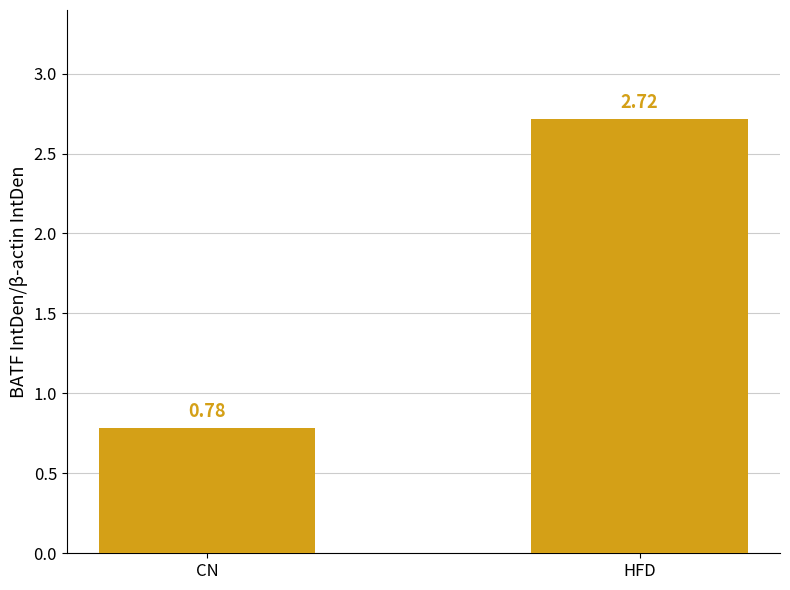

What is the label of the 1st bar from the right?

HFD